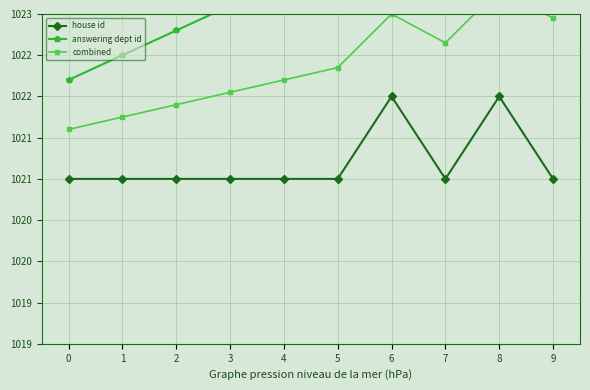

What is the difference between the combined values at 3 and 2?

0.1